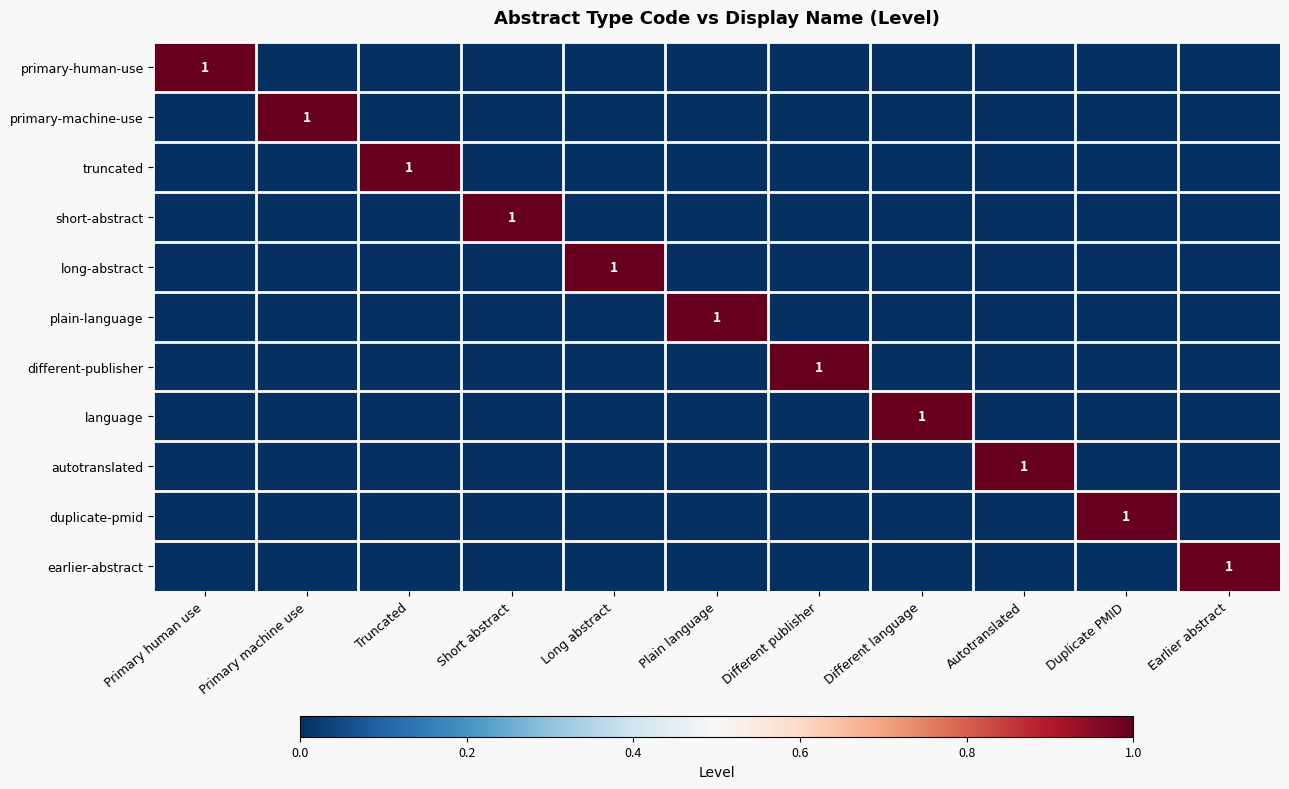

How many distinct data groups are displayed?

11